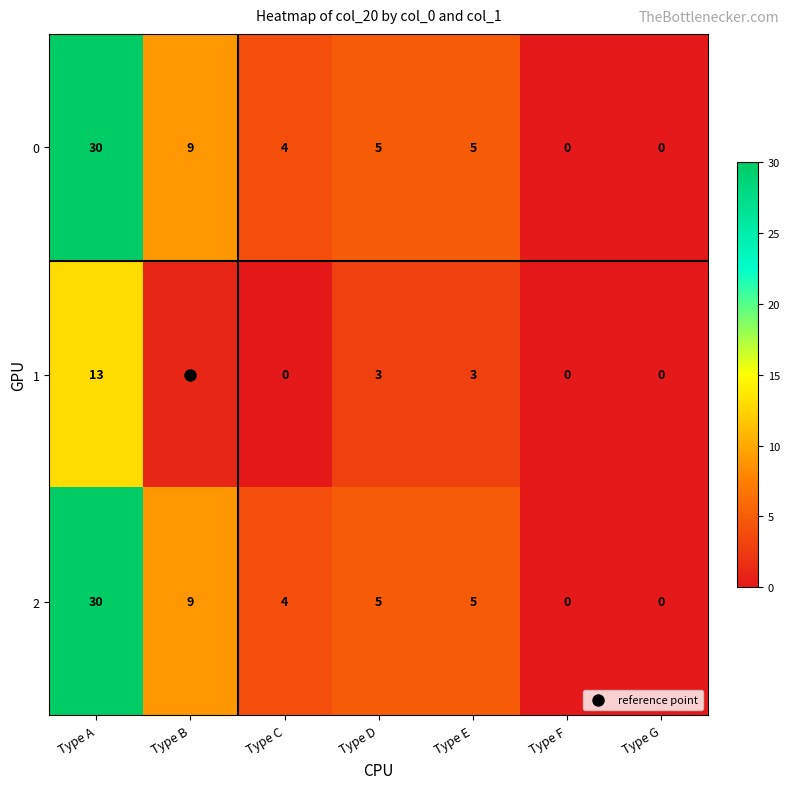

What is the difference between the second highest and minimum values in the 2 series?

9